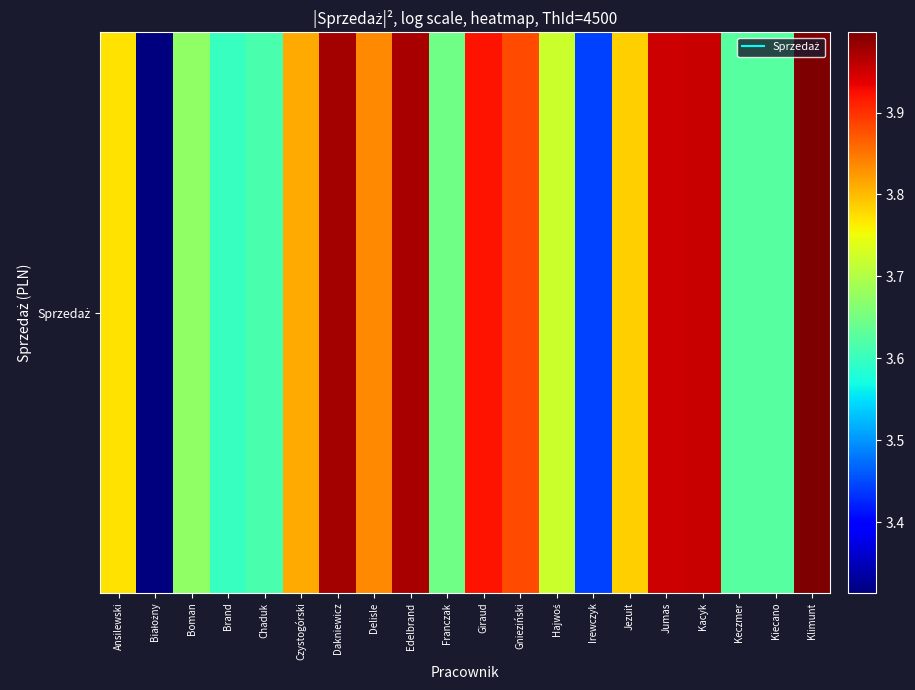

What is the maximum value shown in the chart?

4.0